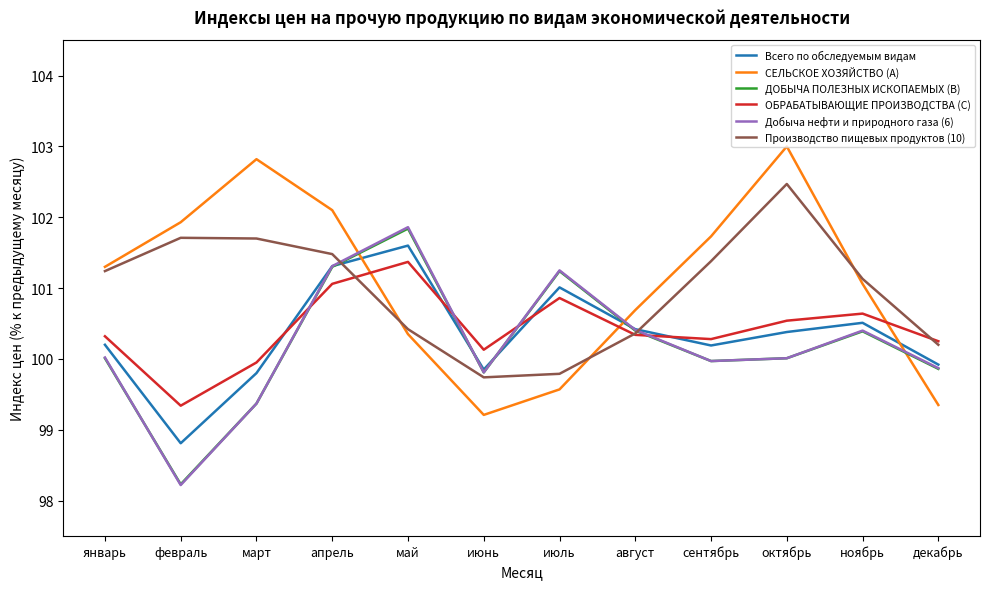

Between which two adjacent categories do Всего по обследуемым видам and ОБРАБАТЫВАЮЩИЕ ПРОИЗВОДСТВА (C) first intersect?

март and апрель